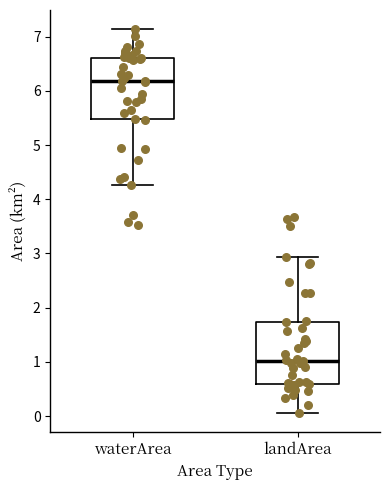

Reading left to right, read every box against the y-axis: the position of its median line, the range the box covers, and the ends of its whiskers. The values are not printed on the chart, so give them approximately, as read against the axis.

waterArea: median 6.2, box 5.5 to 6.6, whiskers 4.3 to 7.1
landArea: median 1.0, box 0.6 to 1.7, whiskers 0.1 to 2.9